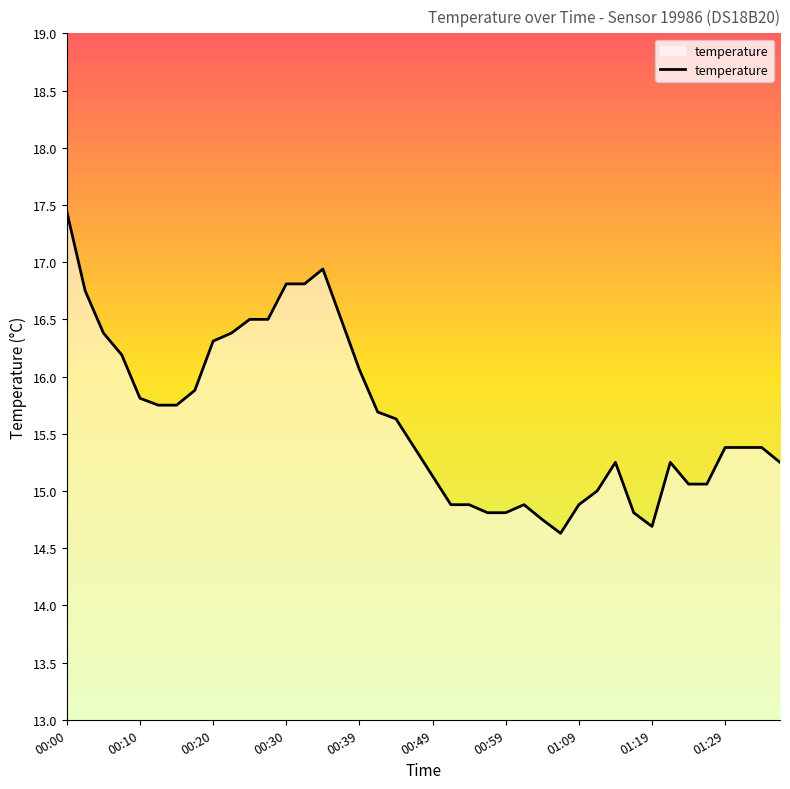

What is the minimum value shown in the chart?

14.6